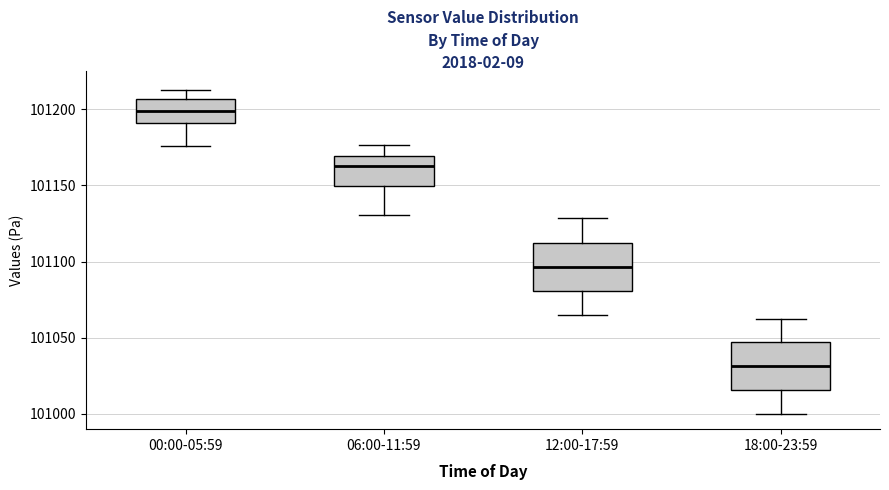

Where does the lower whisker of the box for 00:00-05:59 end on the y-axis? The values are not printed on the chart, so give them approximately, as read against the axis.

101175